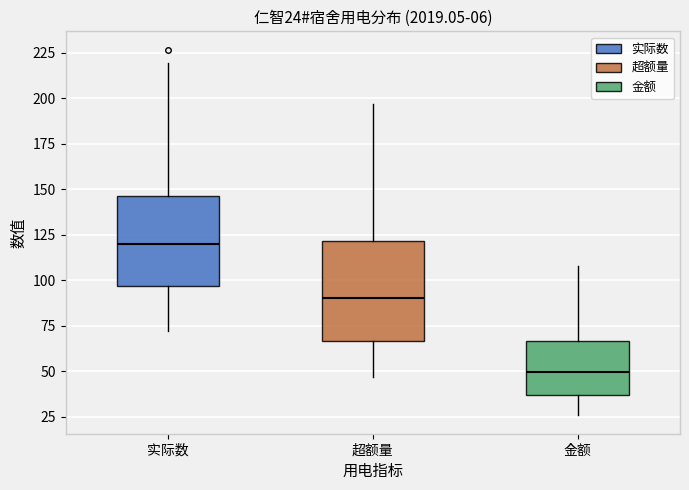

Which box's median line is the highest?

实际数